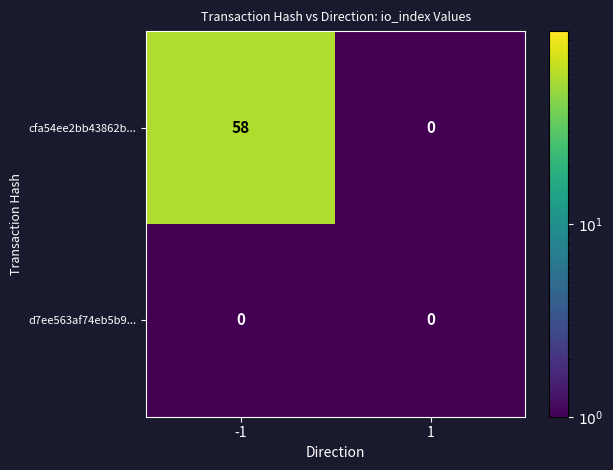

What is the highest value of the cfa54ee2bb43862b... series?

58